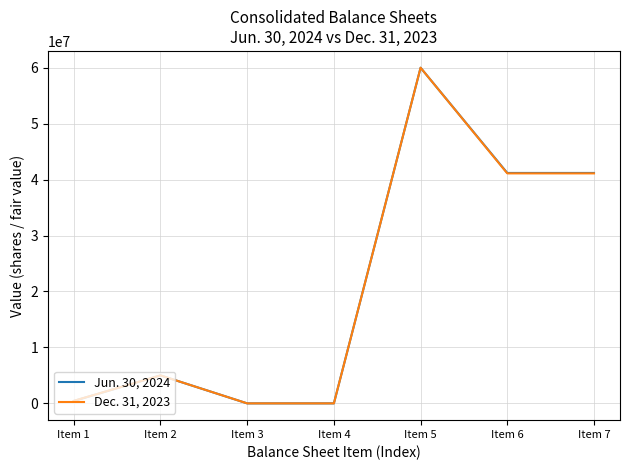

What is the difference between the maximum and minimum values in the Dec. 31, 2023 series?

60000000